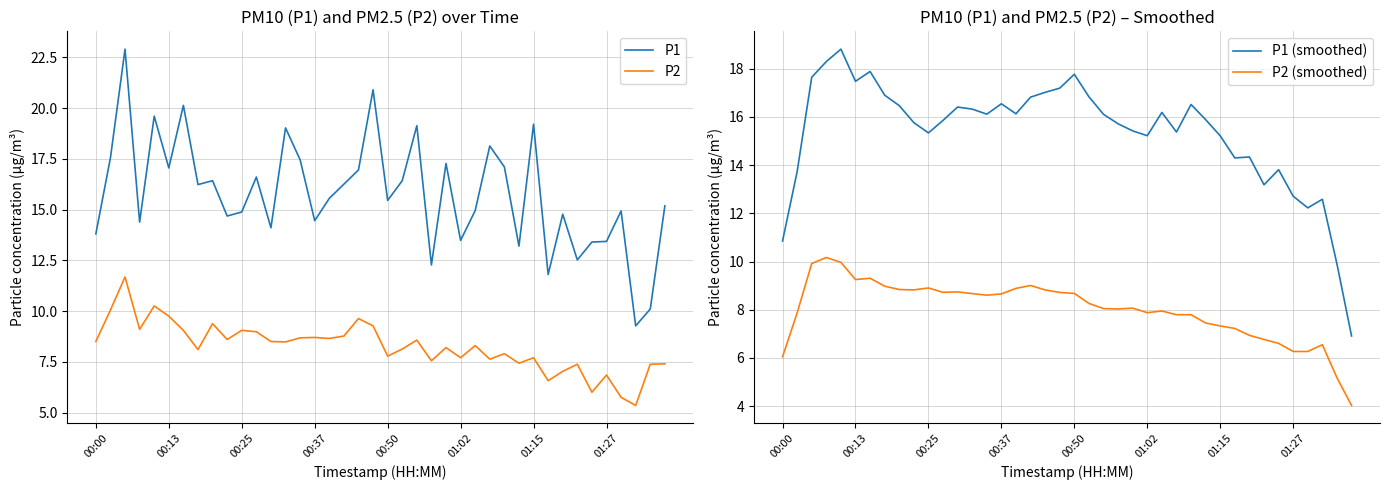

What is the average value of the P1 (smoothed) series?

15.3